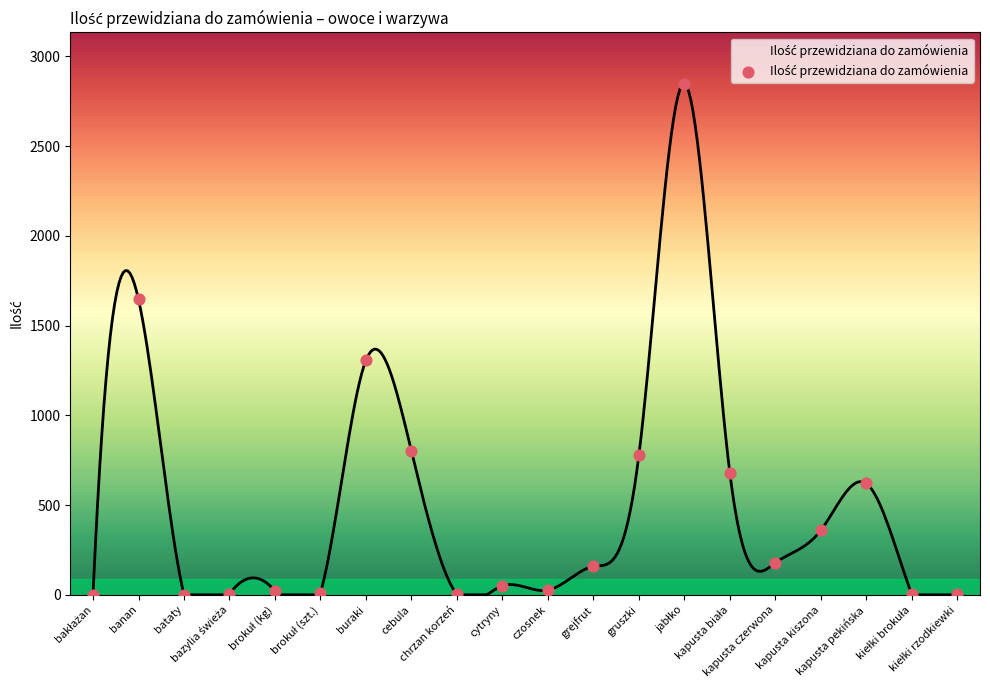

What Y value in the scatter plot is closest to 1424?

1306